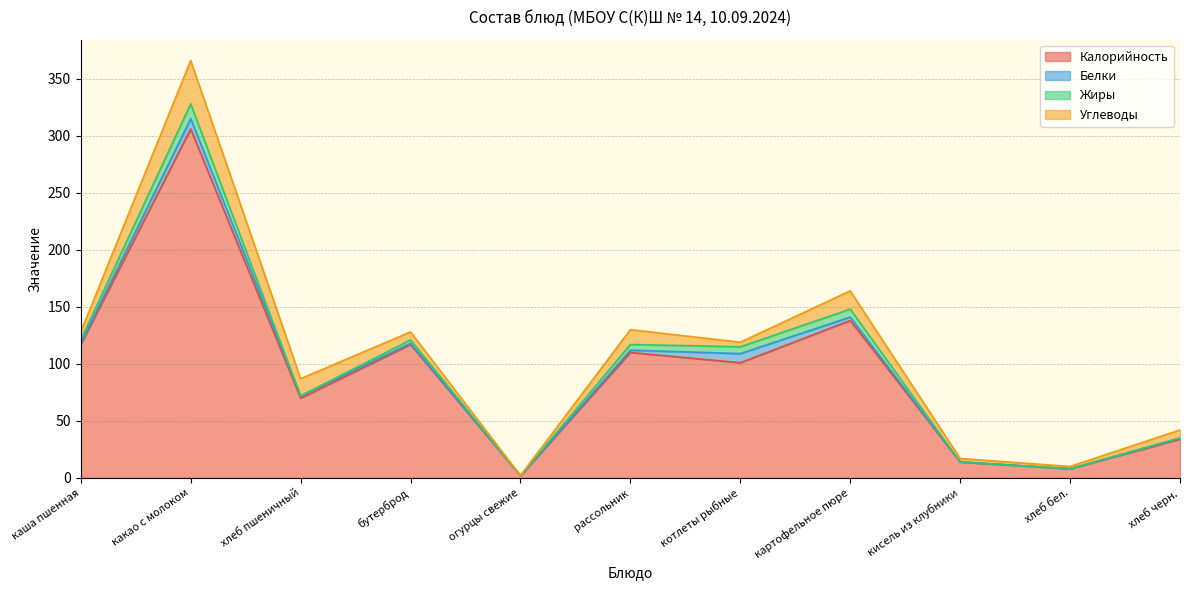

Between какао с молоком and огурцы свежие, which series saw the biggest shift?

Калорийность